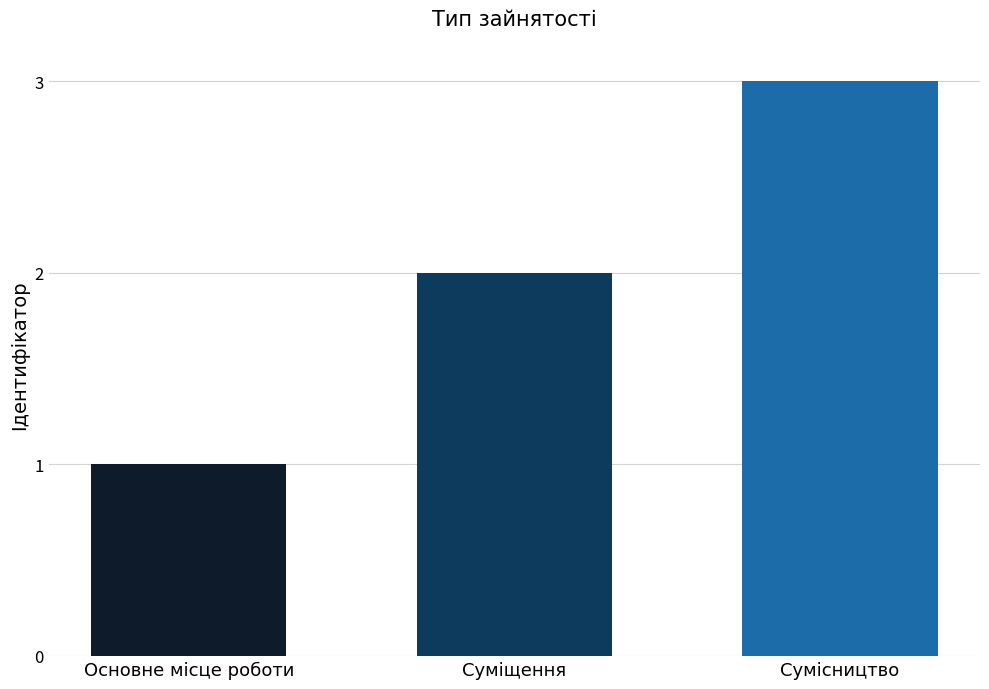

What is the label of the 2nd bar from the left?

Суміщення